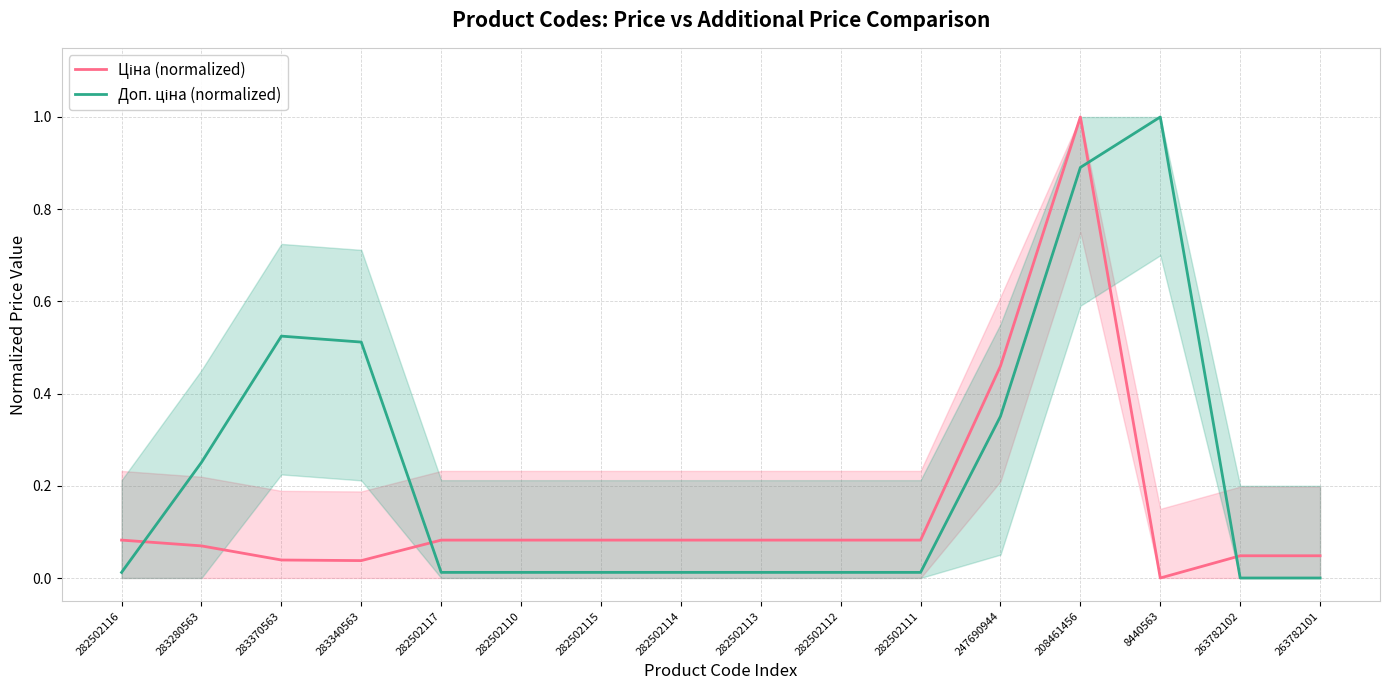

Rank the series by their maximum value, from highest to lowest.

Ціна (normalized), Доп. ціна (normalized)